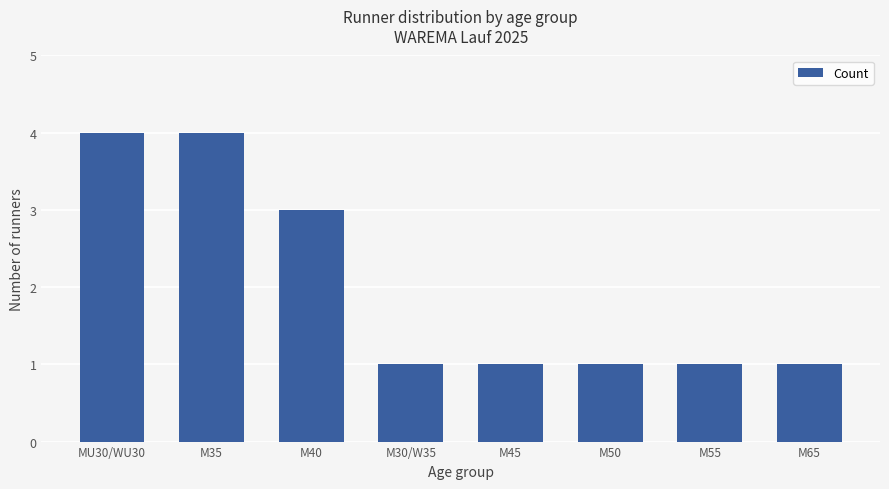

Approximately how many times larger is the value at M45 compared to M65?

1.0